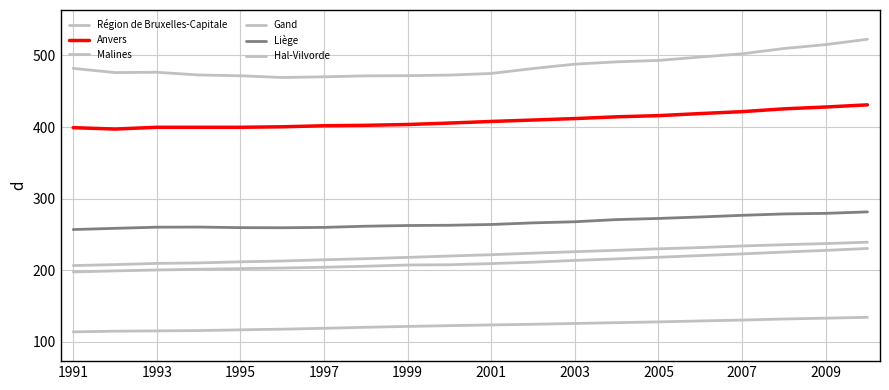

At how many categories does at least one series exceed 244?

20